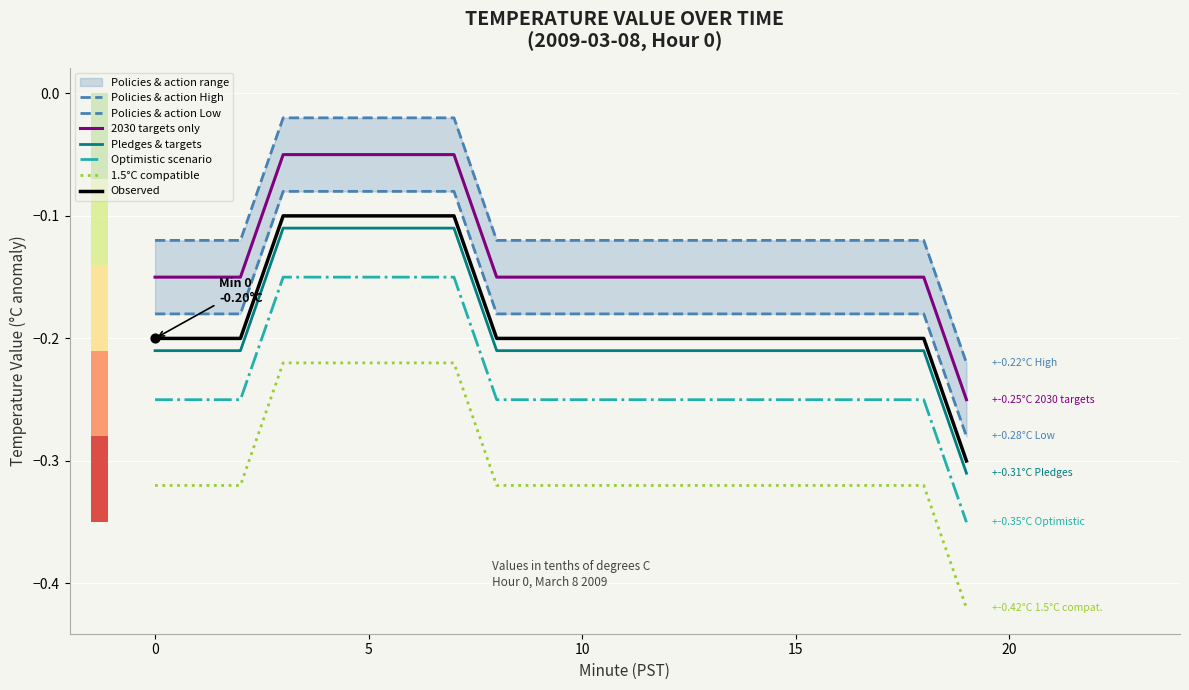

True or false: 1.5°C compatible and 2030 targets only intersect in this chart.

False